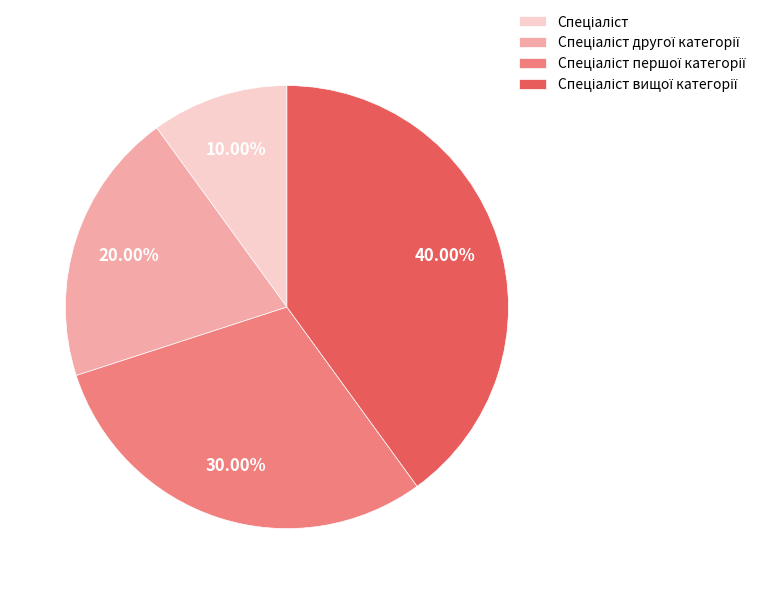

Is there any slice that represents more than half of the pie?

No